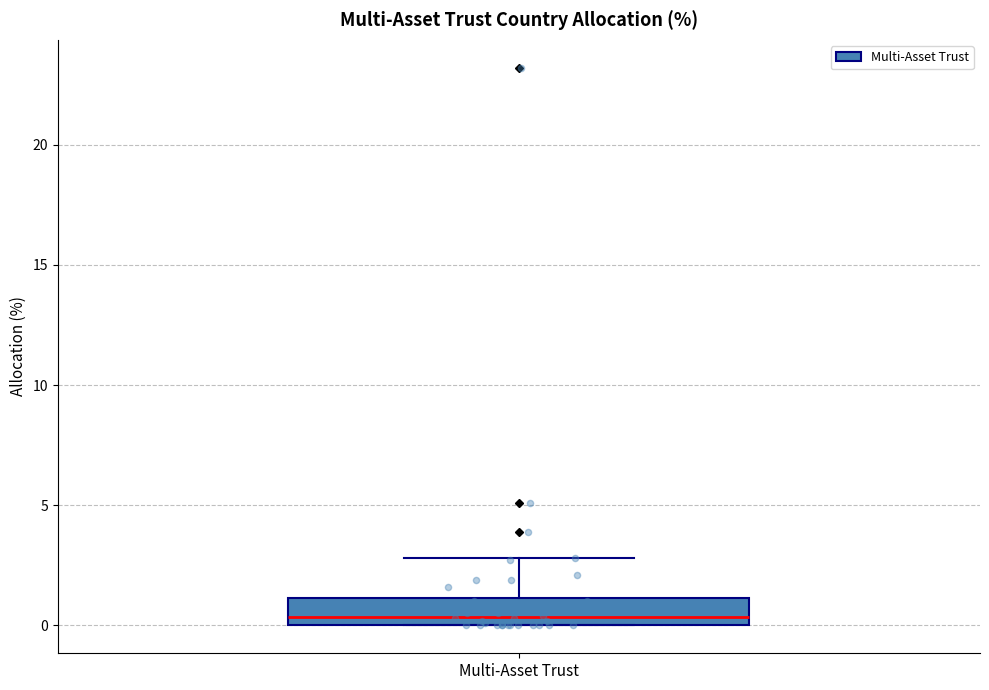

Where is the upper edge of the box for Multi-Asset Trust on the y-axis? The values are not printed on the chart, so give them approximately, as read against the axis.

1.0